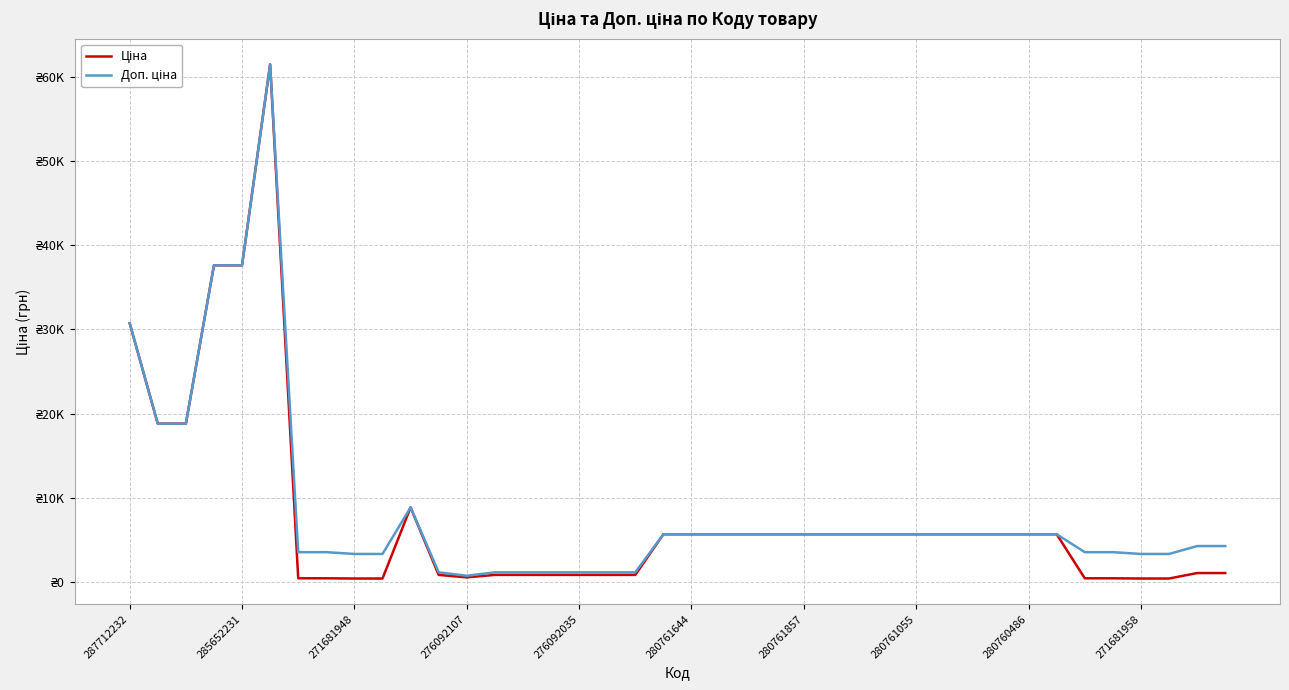

Does the chart have visible grid lines?

Yes